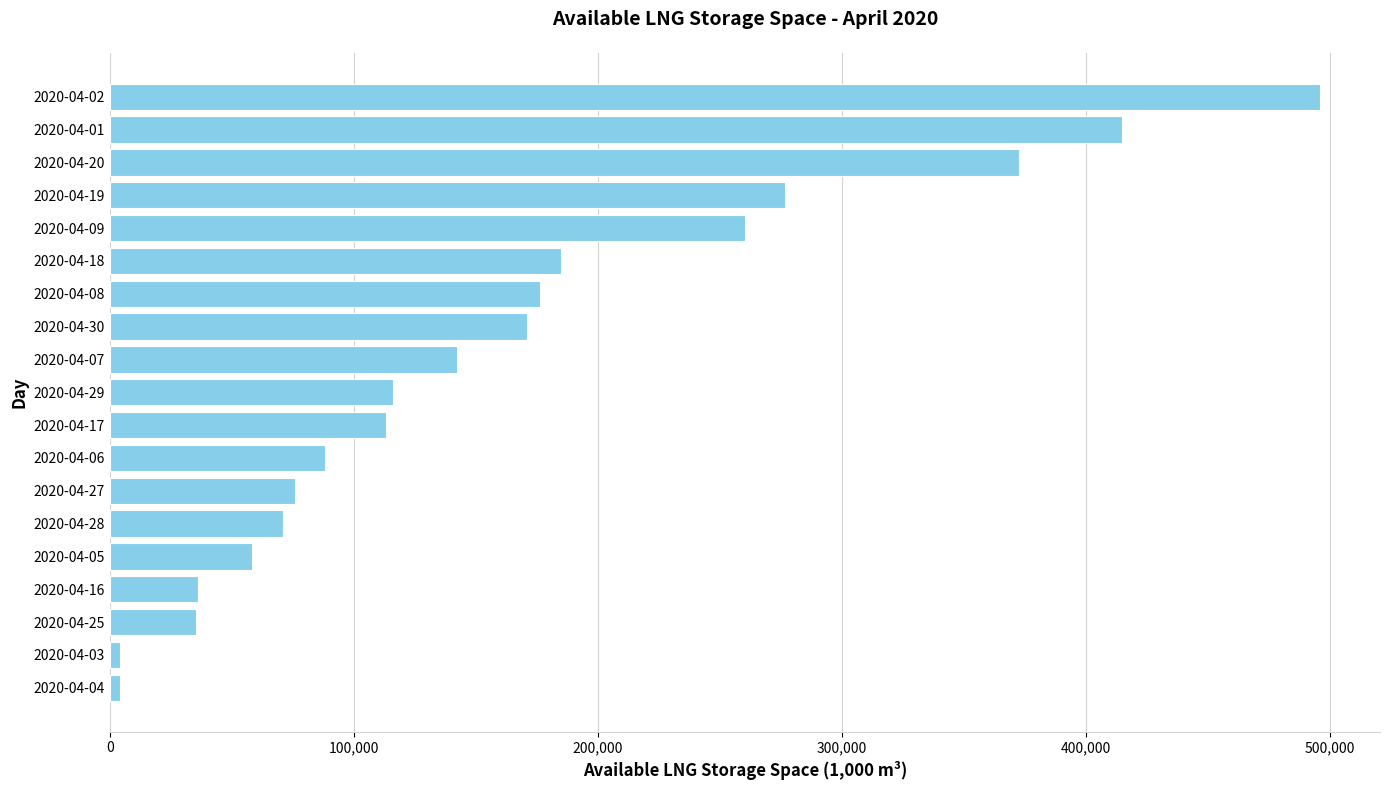

Does the chart contain any negative values?

No